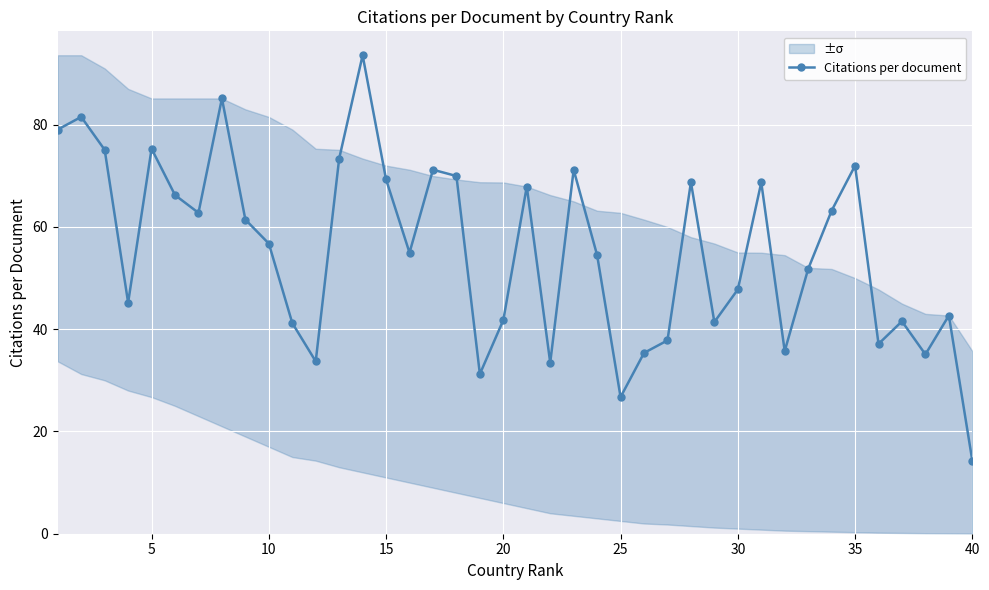

Reading left to right, list all the values displayed in this chart.

79.0	81.5	75.1	45.2	75.3	66.2	62.8	85.1	61.4	56.8	41.2	33.7	73.4	93.6	69.3	55.0	71.2	70.0	31.2	41.8	67.9	33.4	71.2	54.5	26.7	35.4	37.8	68.8	41.4	47.8	68.7	35.7	51.8	63.2	72.0	37.1	41.5	35.1	42.7	14.3